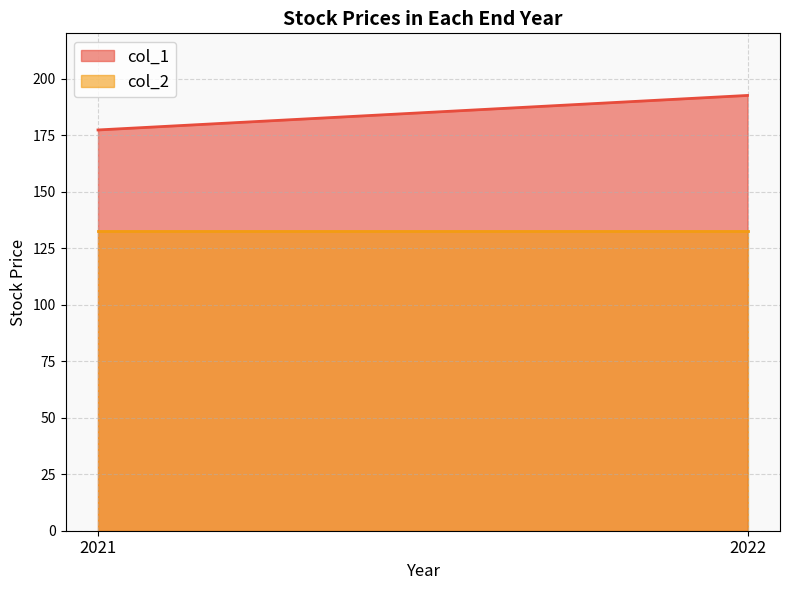

What is the difference between the maximum and minimum values in the col_1 series?

15.3